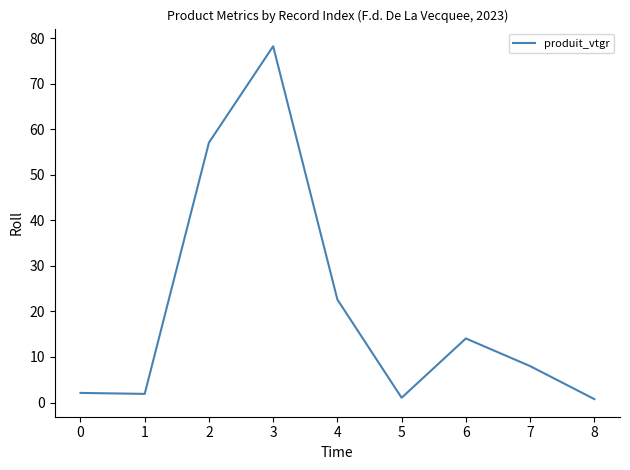

Is it true that the value at 6 is 4.1?

False